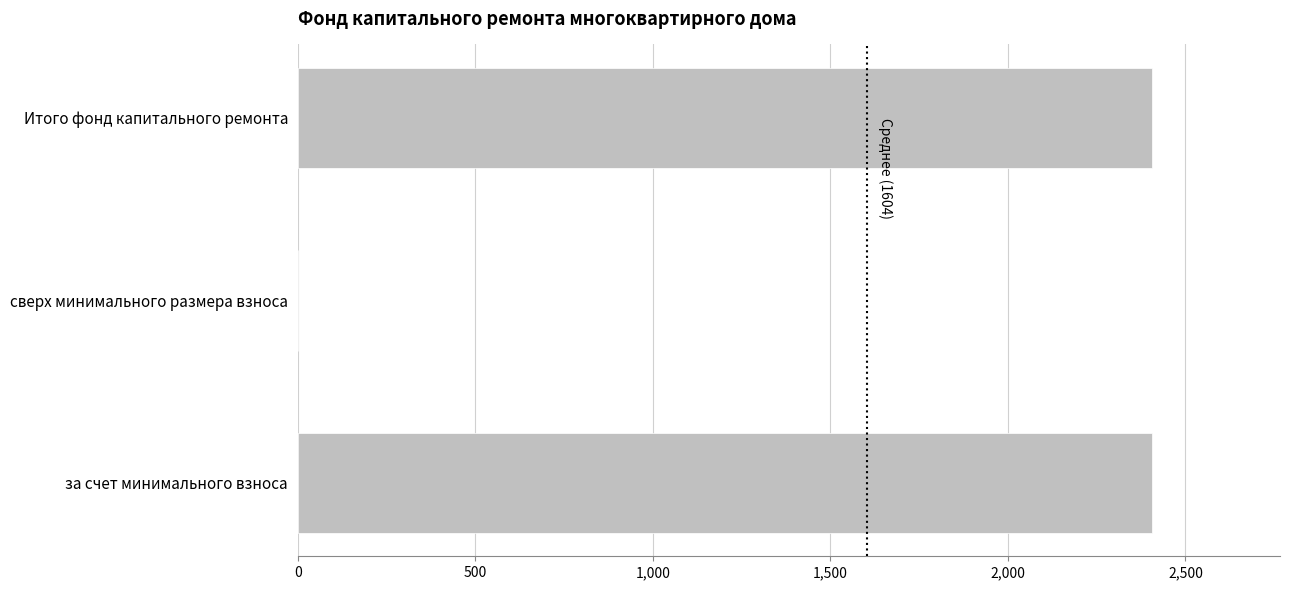

The value at сверх минимального размера взноса is -1189.2. True or false?

False